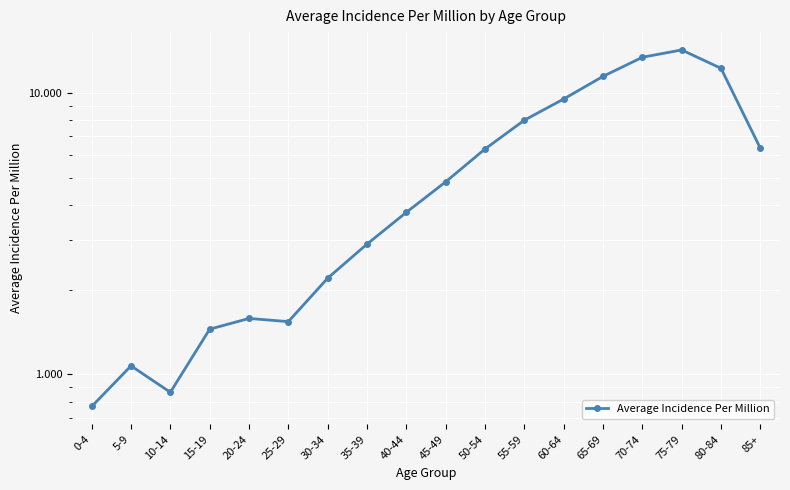

Reading right to left, transcribe all the data shown in this chart.

6.4	12.2	14.2	13.4	11.4	9.5	8.0	6.3	4.8	3.8	2.9	2.2	1.5	1.6	1.4	0.9	1.1	0.8